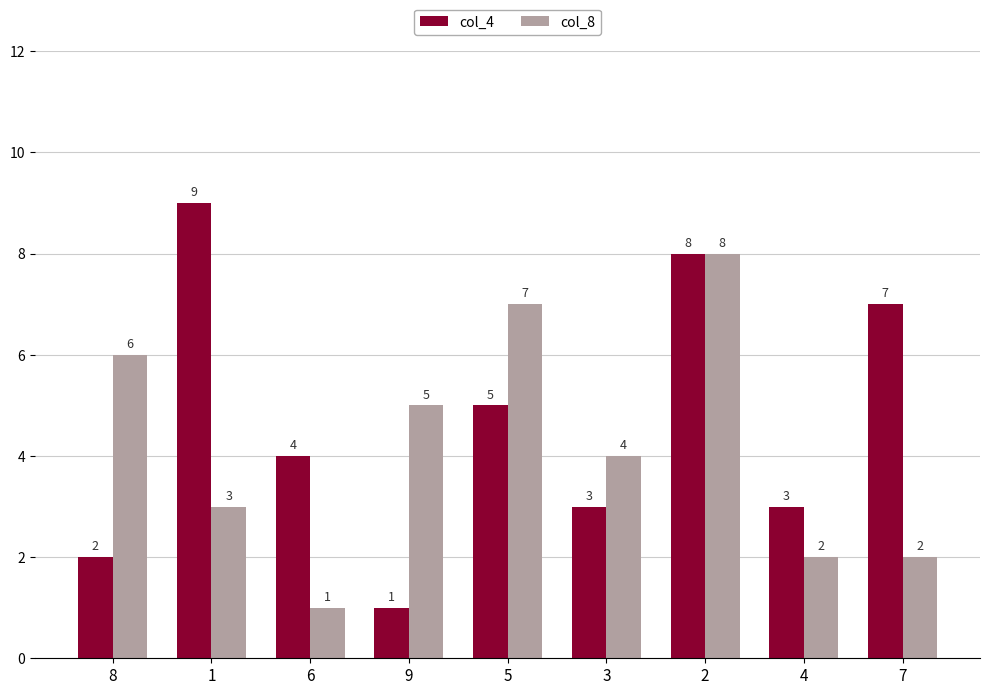

Where does the col_8 series first go above 4?

8